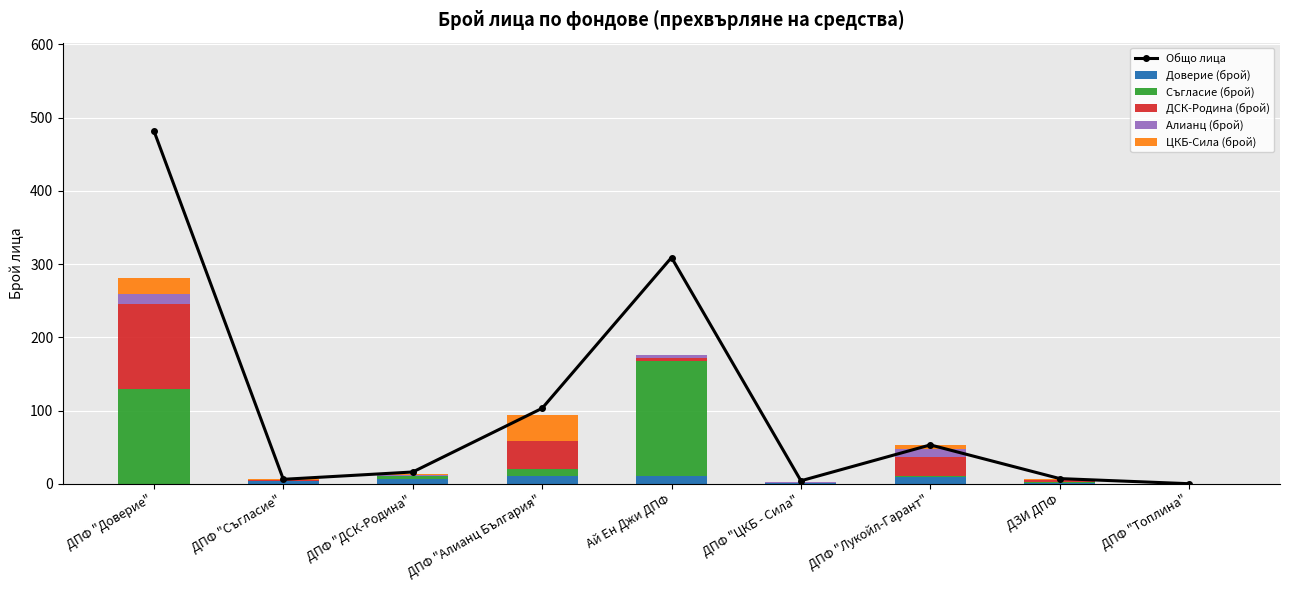

At which label does Доверие (брой) reach its peak?

ДПФ "Алианц България"